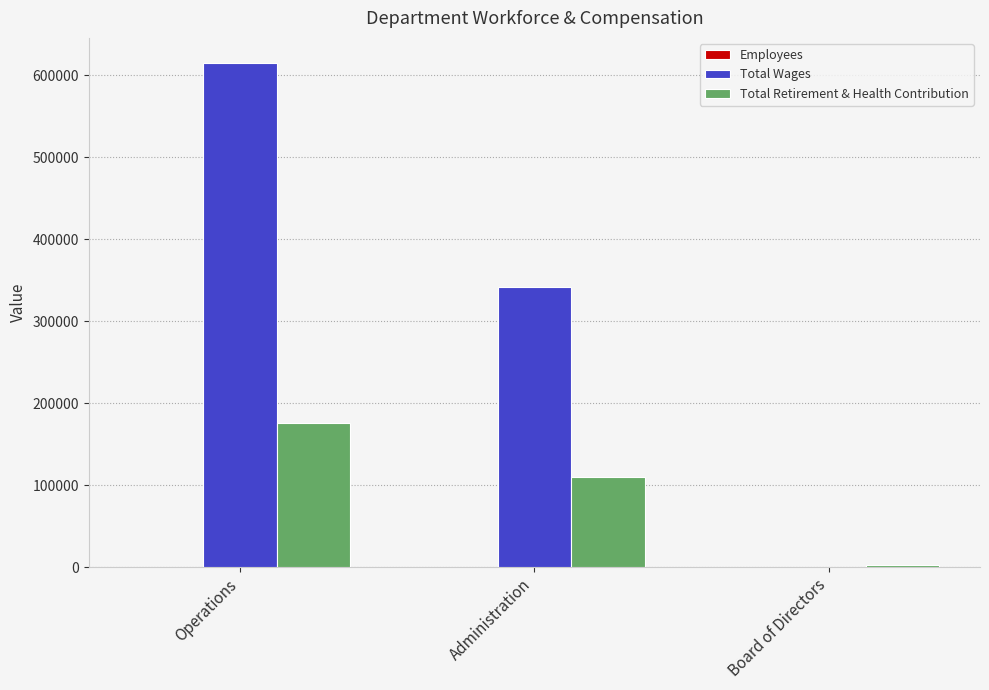

Count the number of data series in this chart.

3